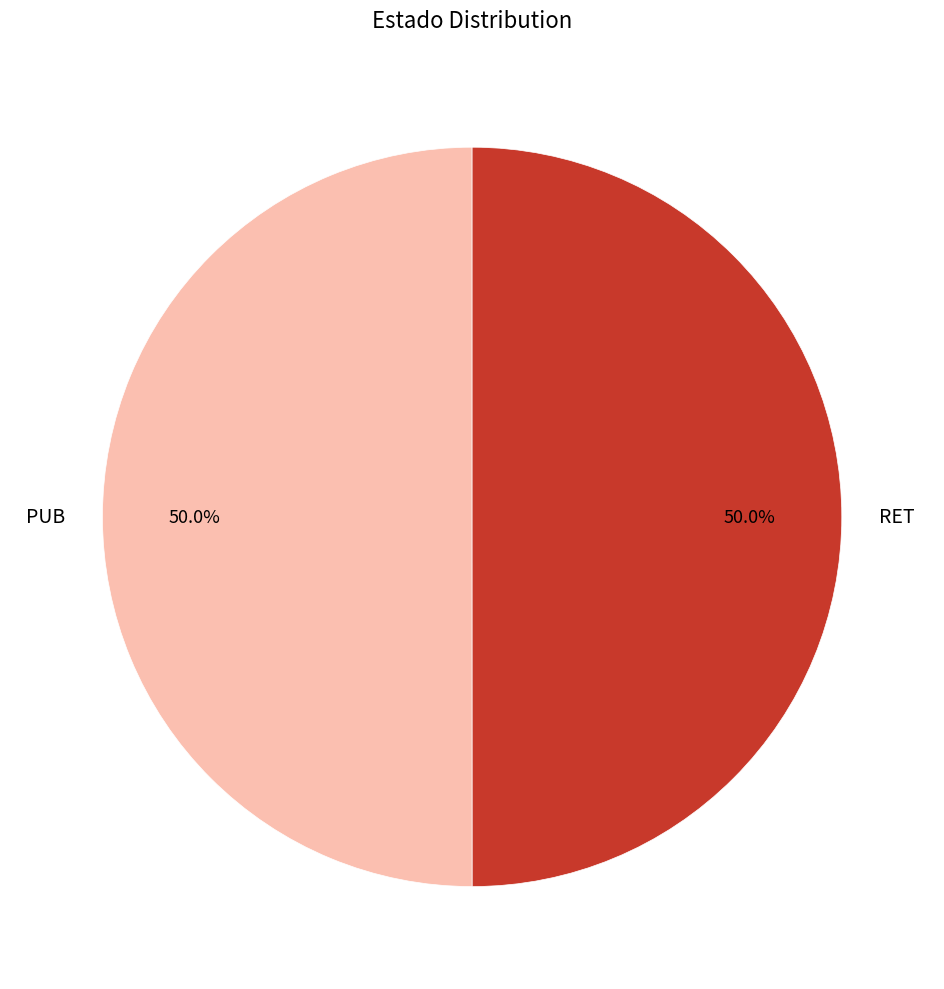

What is the ratio of the value at PUB to the value at RET?

1.0